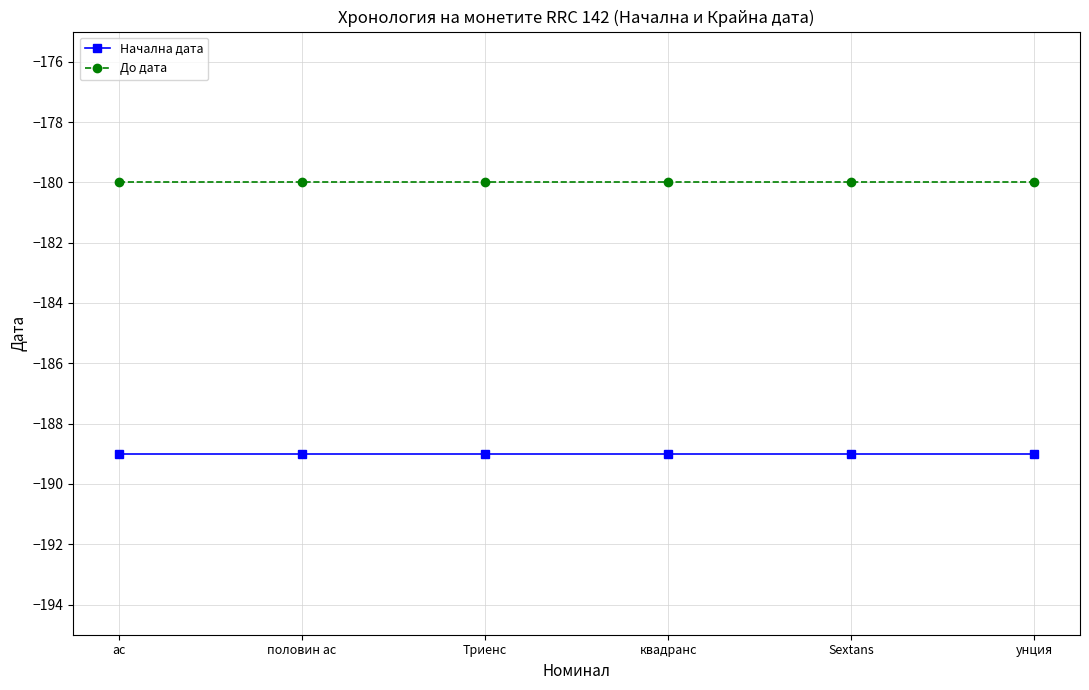

What value does the До дата series have at половин ас?

-180